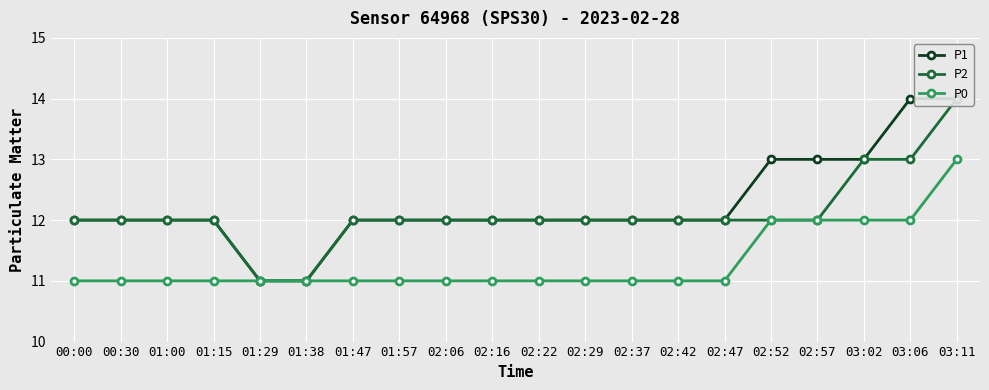

What is the value of the P0 point at the 6th from the left?

11